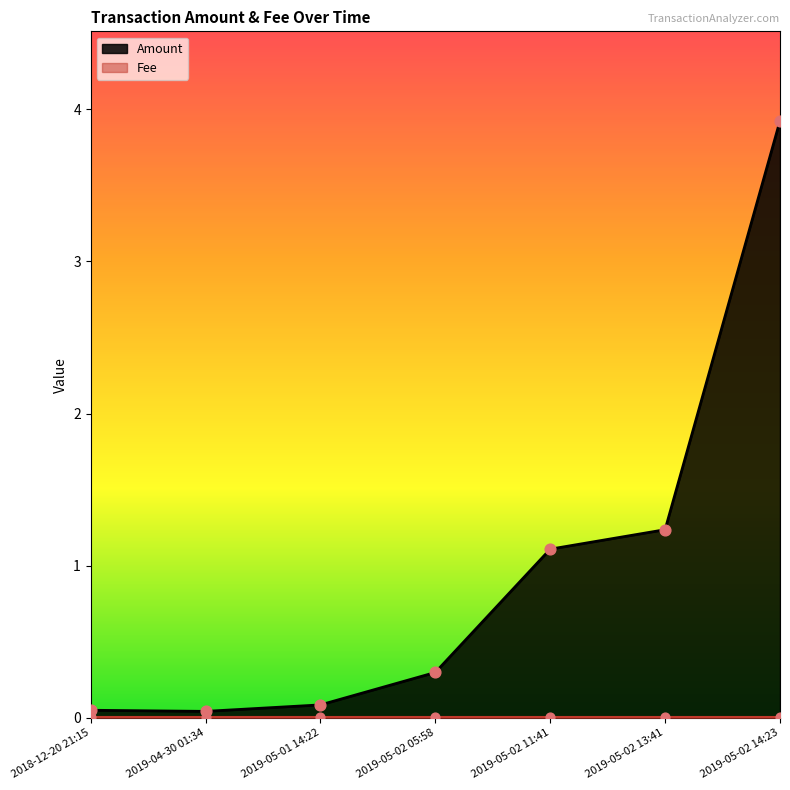

Which series has the largest total across all categories?

Amount